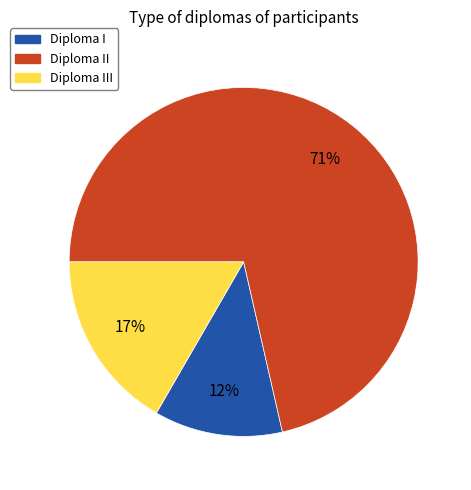

Is there any slice that represents more than half of the pie?

Yes